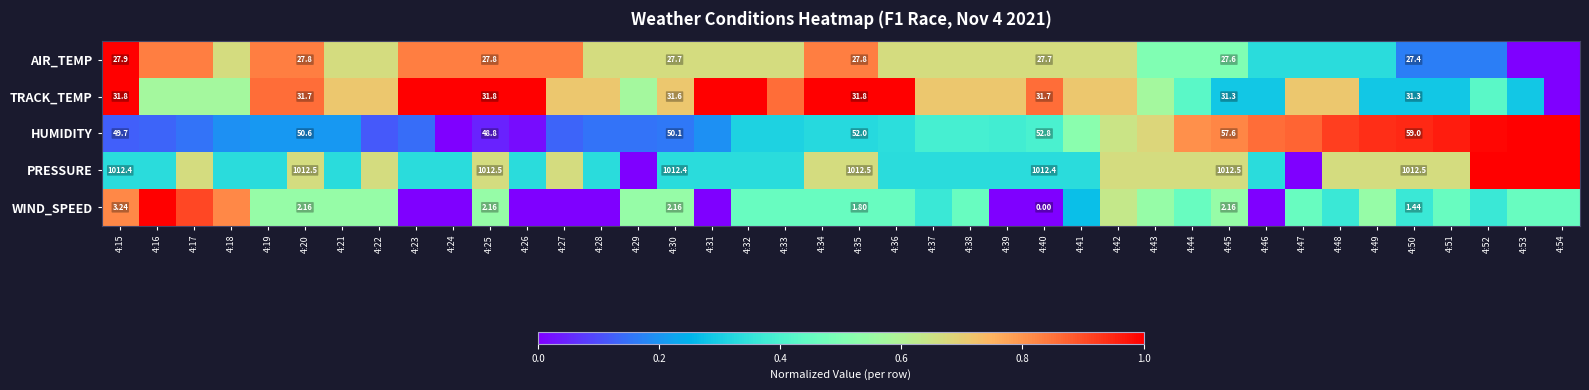

Where is PRESSURE nearest to the value 0?

4:29